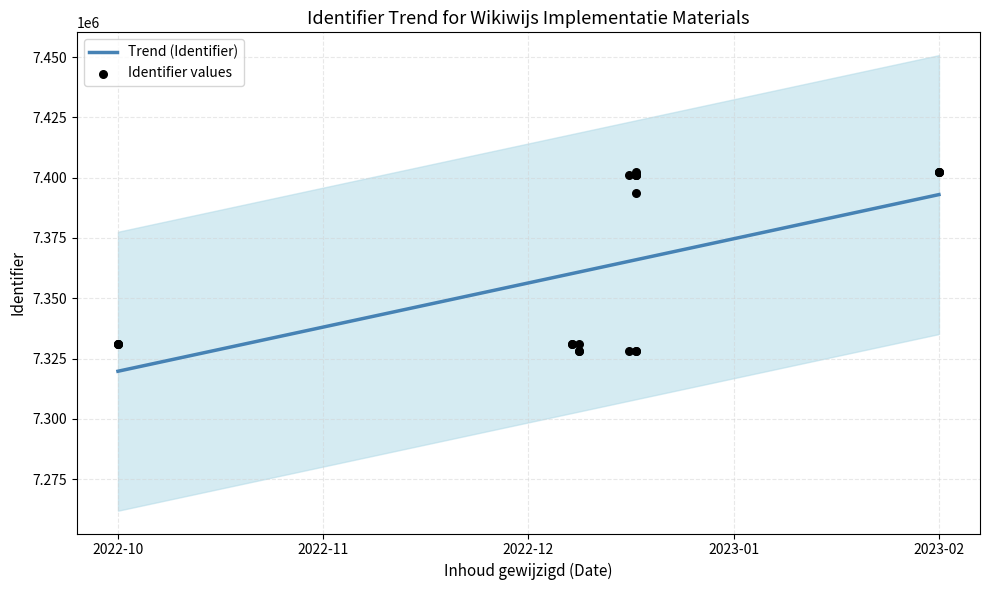

What is the maximum value for Trend (Identifier)?

7393001.8